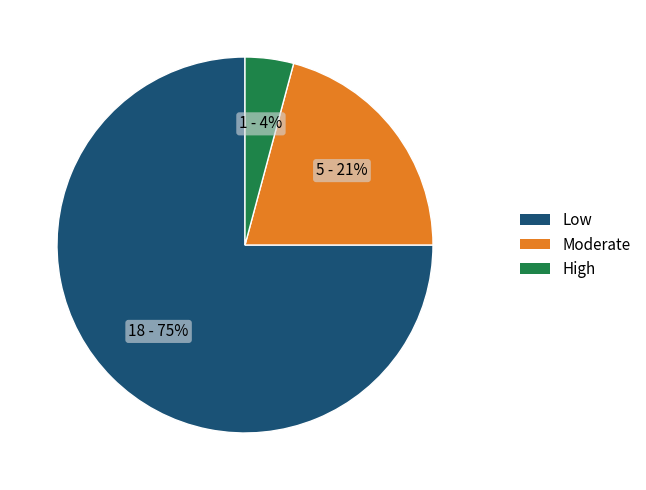

Count the number of slices in the pie.

3